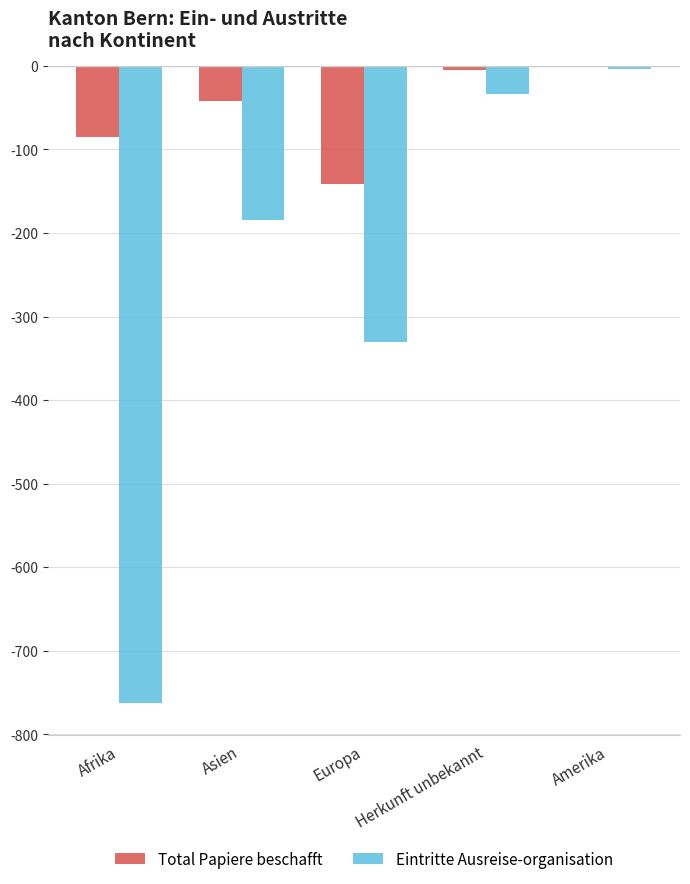

Reading left to right, list all the values displayed in this chart.

Total Papiere beschafft: -85	-42	-142	-5	0
Eintritte Ausreise-organisation: -762	-185	-331	-34	-4